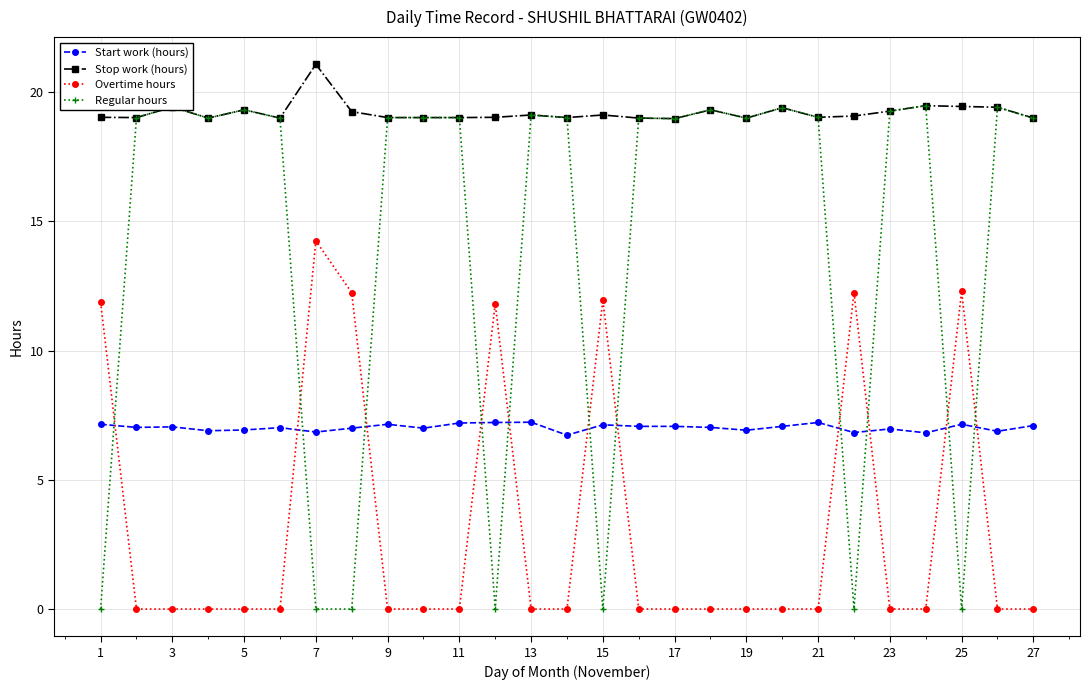

How many distinct data groups are displayed?

4